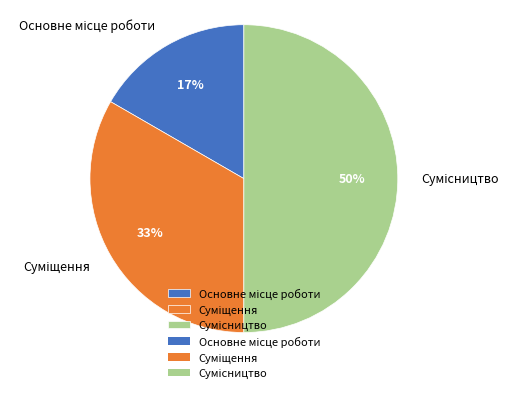

To the nearest percent, what is the difference between the largest and smallest slice percentages?

33%